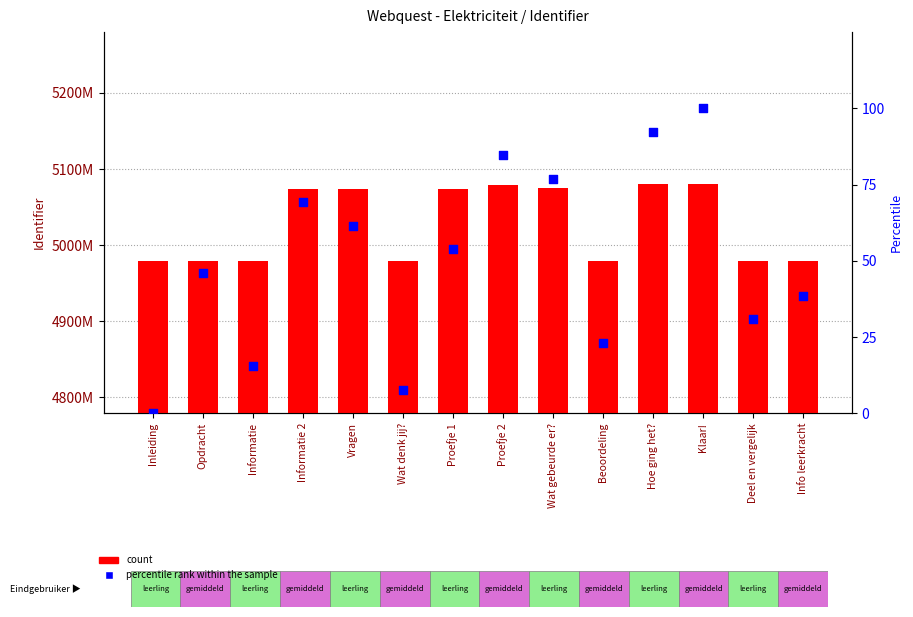

At which category is the sum across all series the highest?

Klaar!